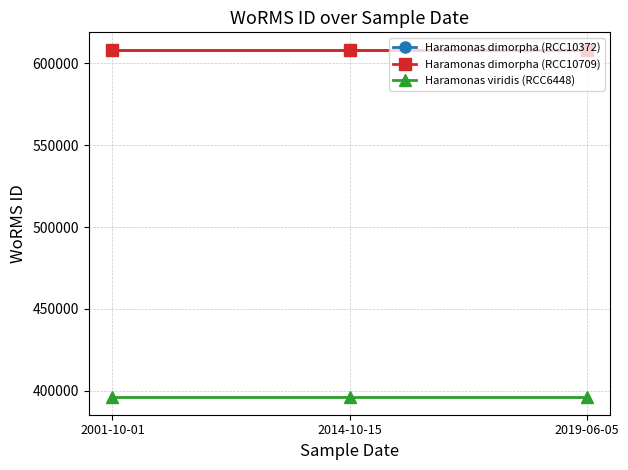

How many lines are shown in the chart?

3